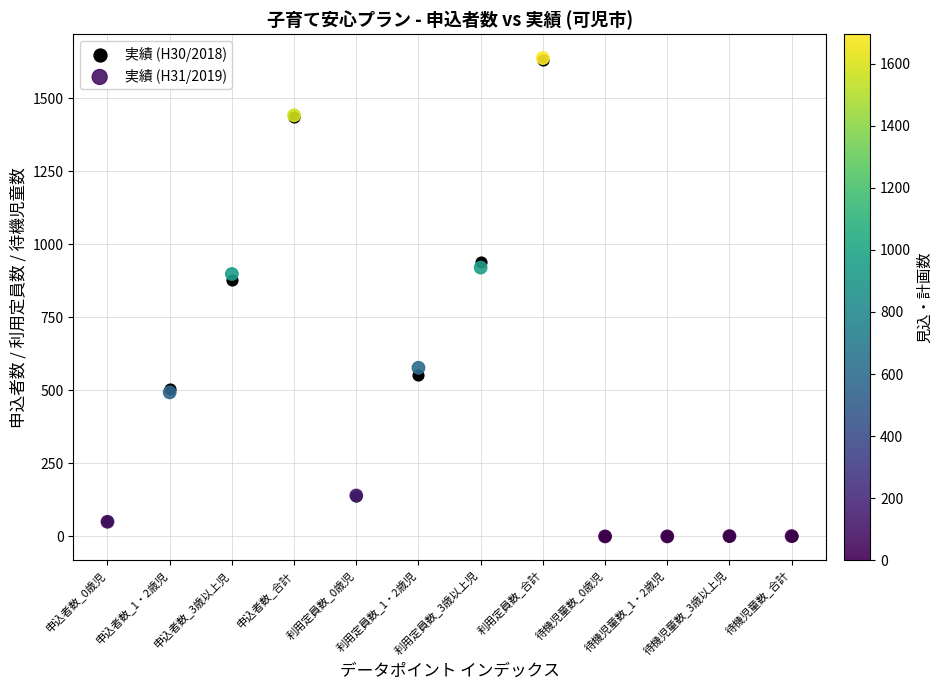

Across all series, what Y value is closest to 818?

879